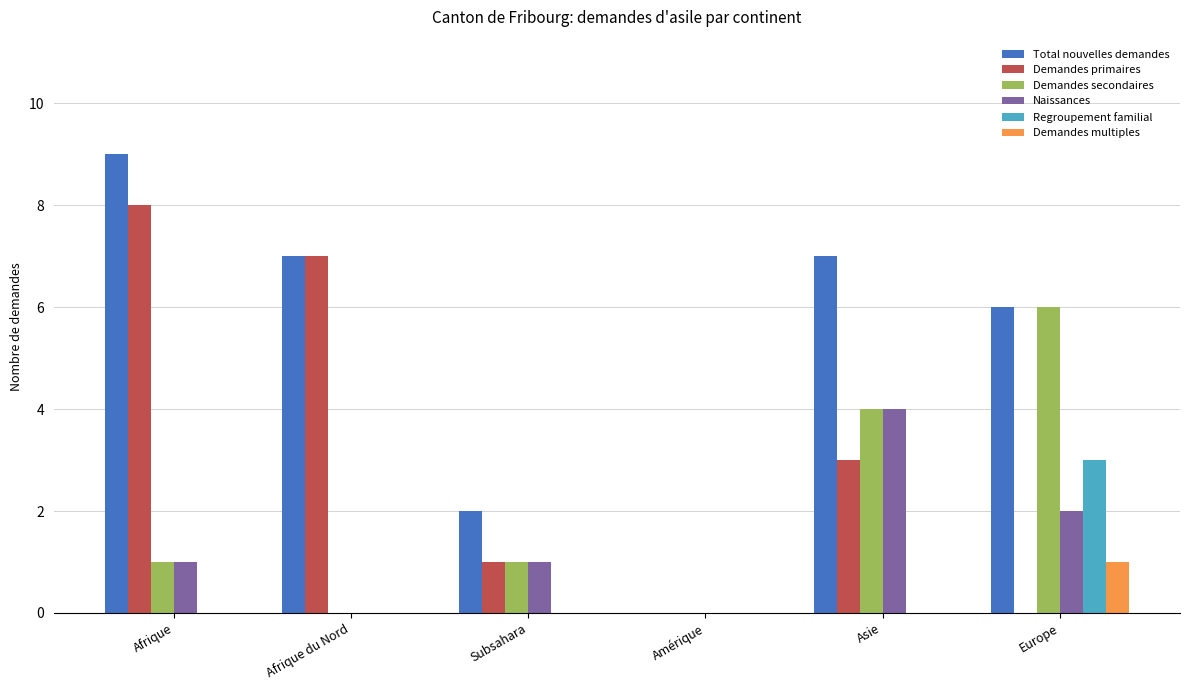

Which series changed the most between Subsahara and Asie?

Total nouvelles demandes